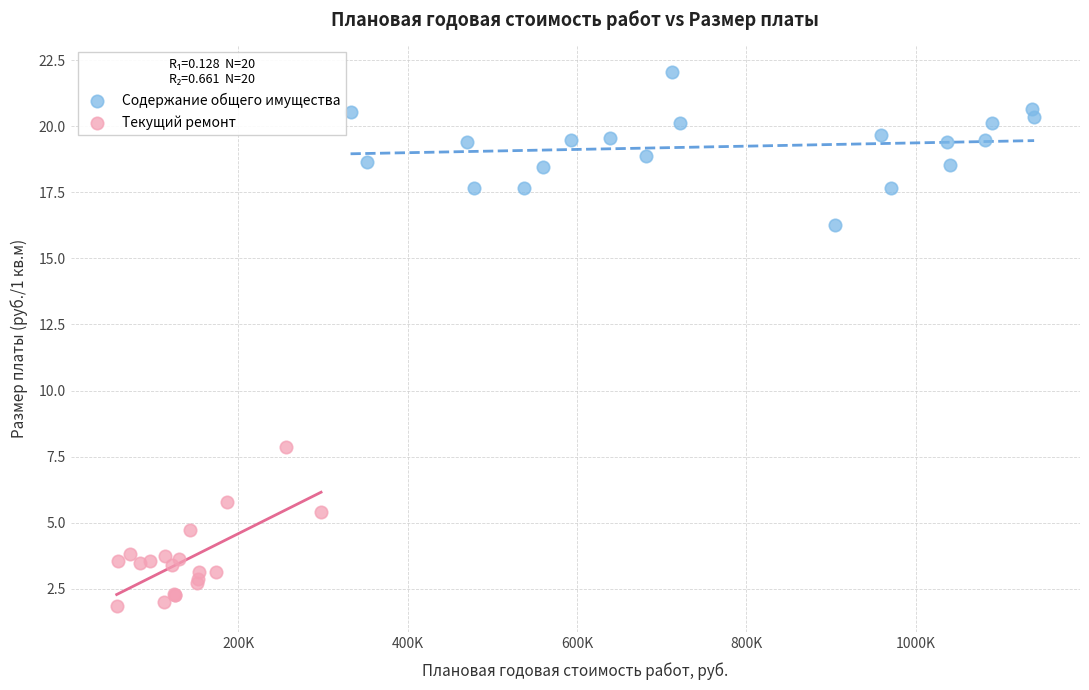

Which series reaches the minimum Y coordinate?

Текущий ремонт